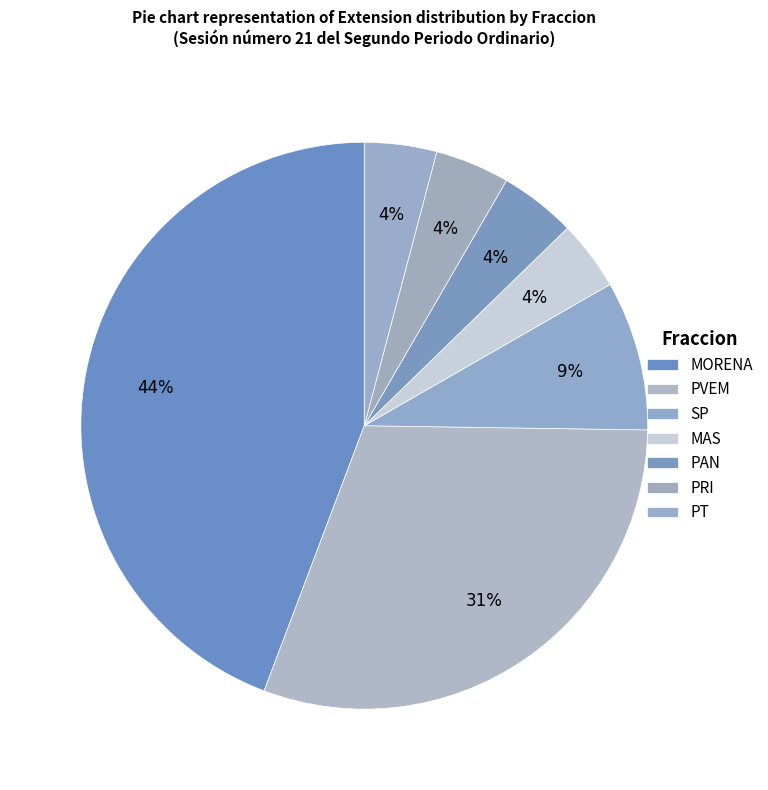

To the nearest percent, what is the combined percentage of PRI and MORENA?

48%